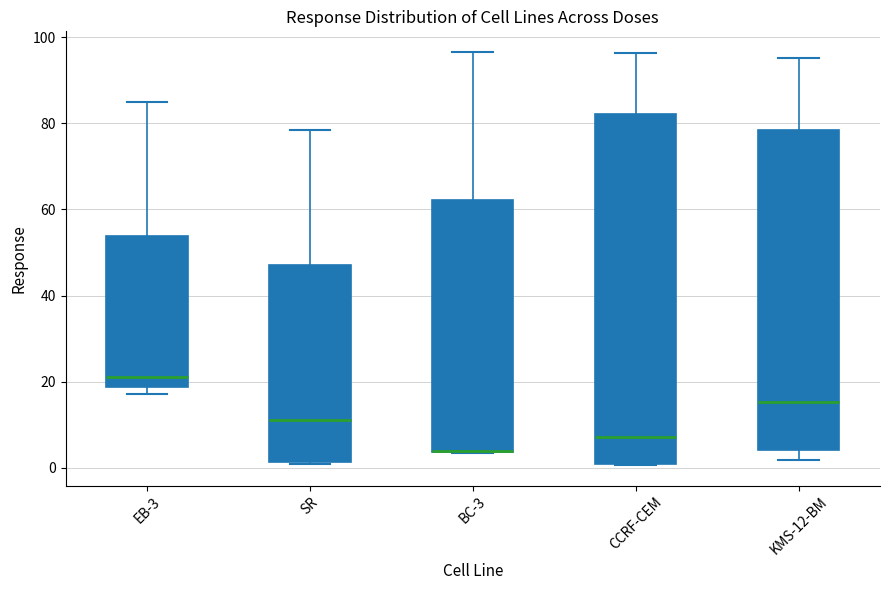

Where does the upper whisker of the box for CCRF-CEM end on the y-axis? The values are not printed on the chart, so give them approximately, as read against the axis.

96